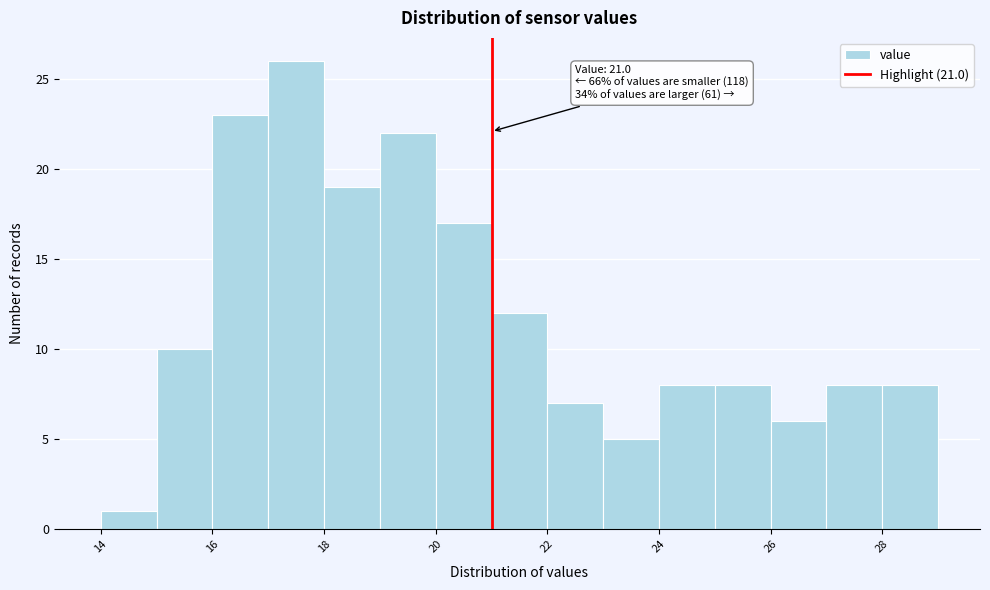

Over which range of the x-axis is the bar tallest?

17 to 18